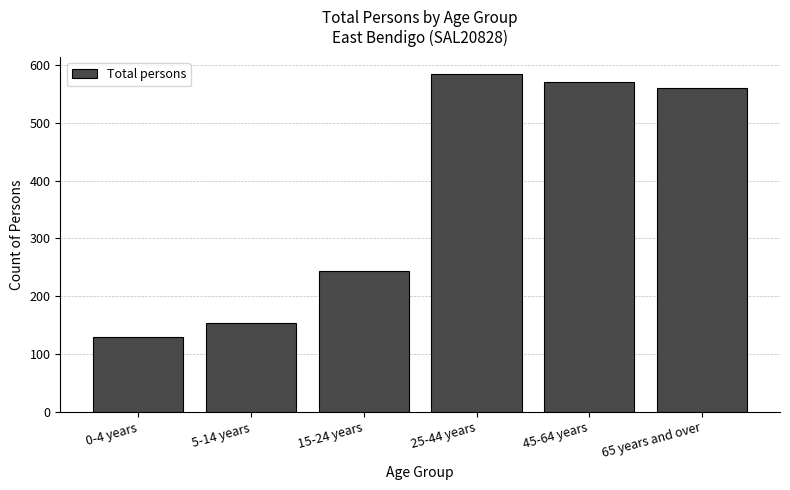

Reading right to left, what are all the values shown in this chart?

65 years and over=560	45-64 years=571	25-44 years=585	15-24 years=244	5-14 years=154	0-4 years=129